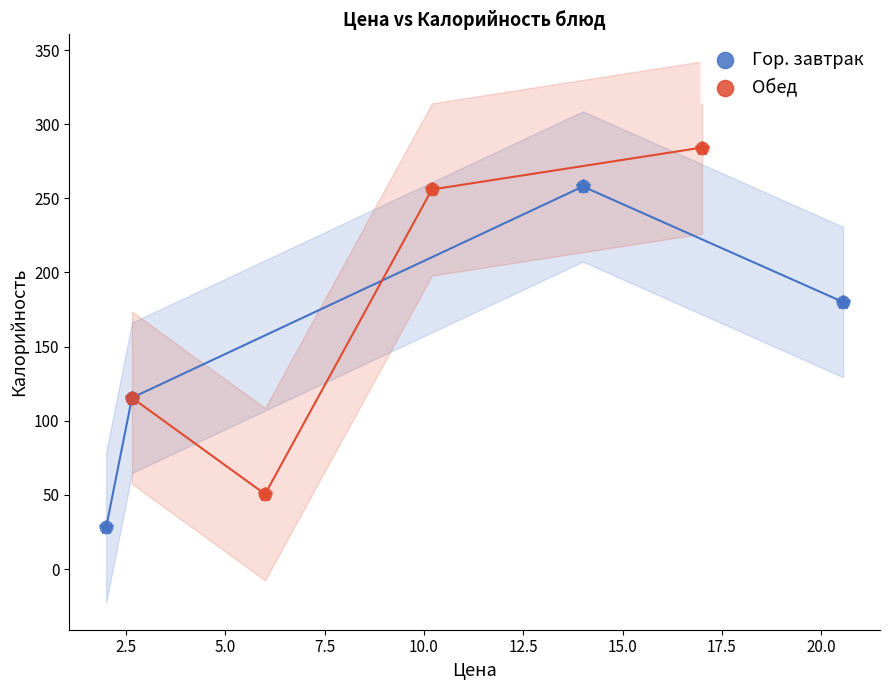

Which series reaches the maximum Y coordinate?

Обед